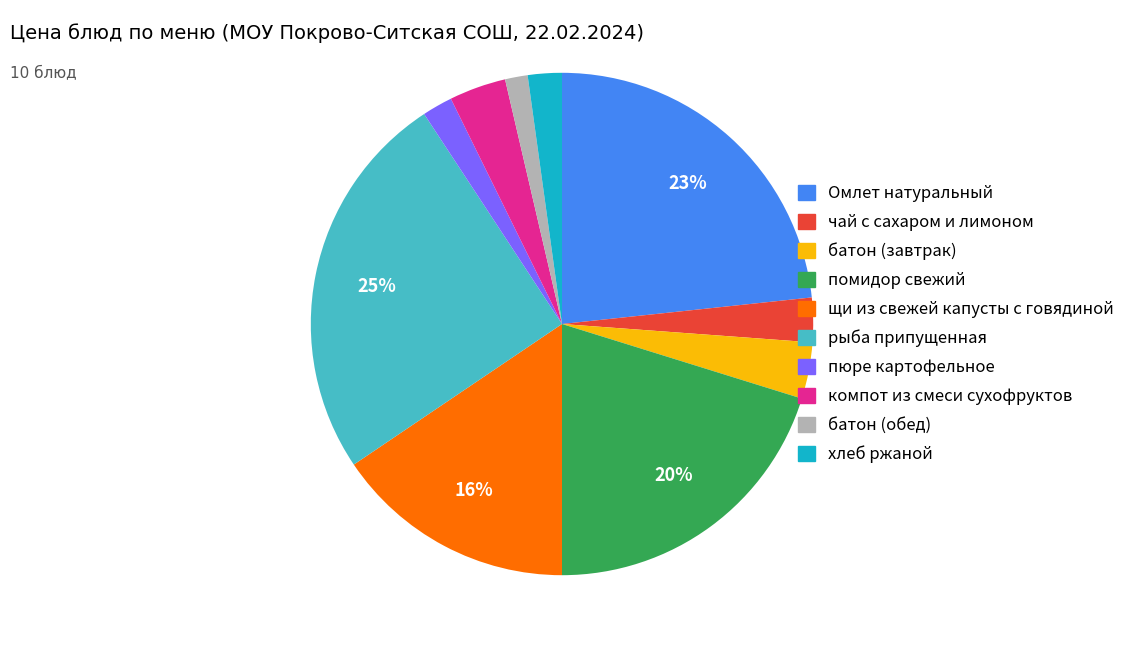

The щи из свежей капусты с говядиной slice represents 8% of the pie. True or false?

False